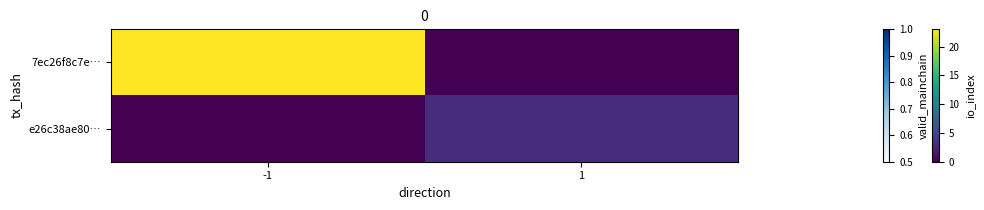

Reading left to right, what are all the values shown in this chart?

7ec26f8c7e…: -1=23	1=0
e26c38ae80…: -1=0	1=3